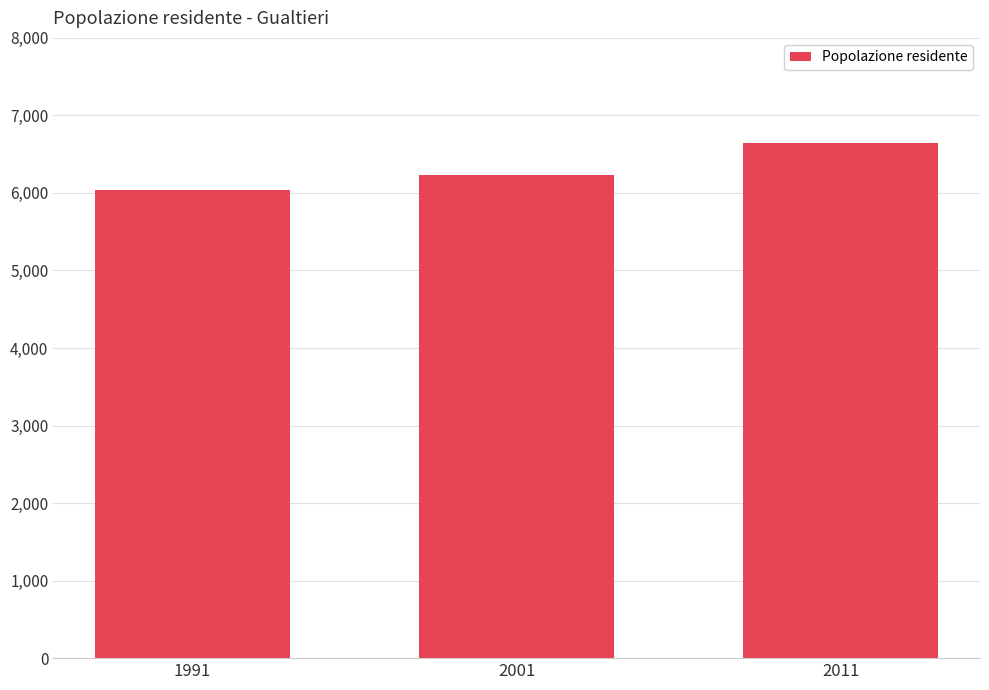

What is the difference between the maximum and minimum values?

598